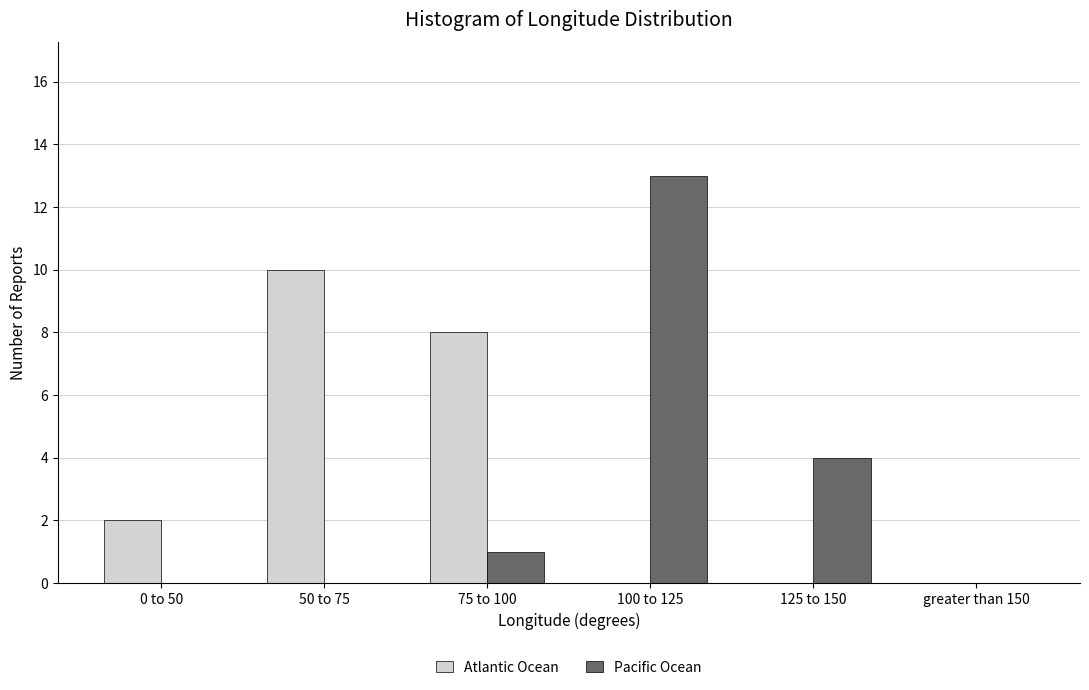

Reading left to right, list all the values displayed in this chart.

Atlantic Ocean: 0 to 50=2	50 to 75=10	75 to 100=8	100 to 125=0	125 to 150=0	greater than 150=0
Pacific Ocean: 0 to 50=0	50 to 75=0	75 to 100=1	100 to 125=13	125 to 150=4	greater than 150=0